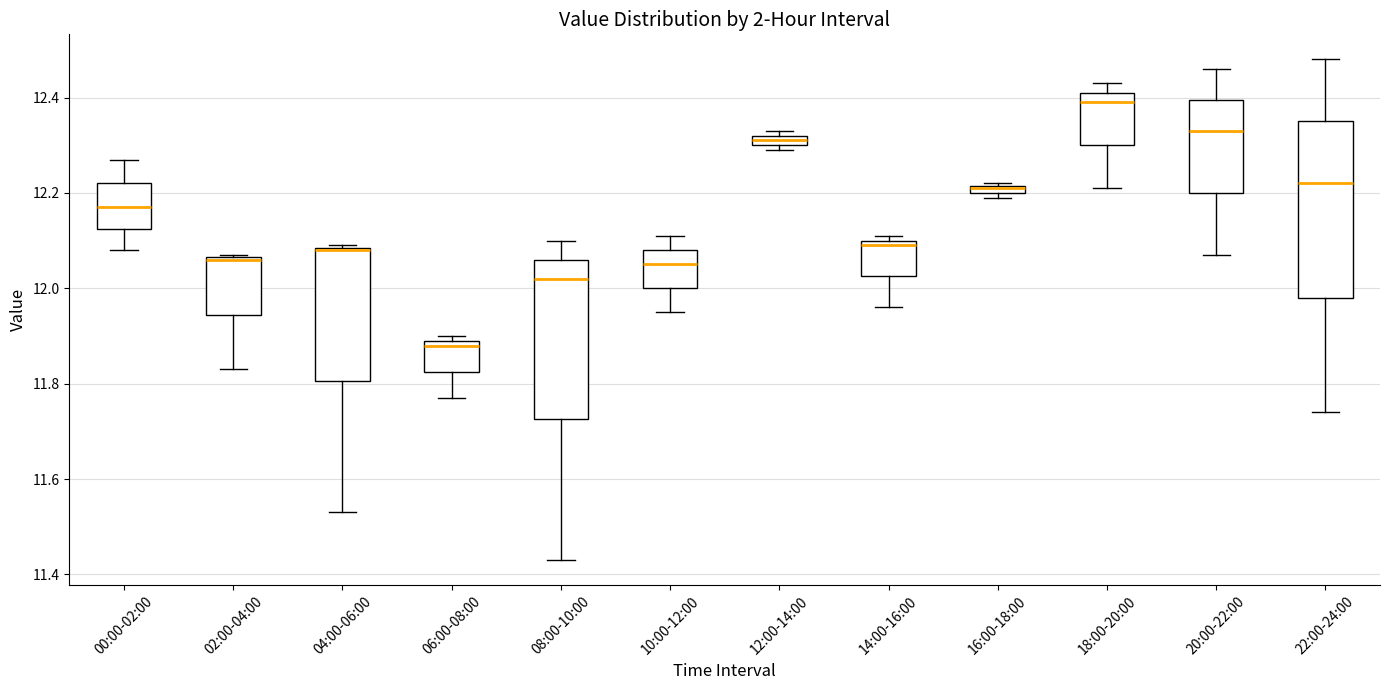

Where is the lower edge of the box for 12:00-14:00 on the y-axis? The values are not printed on the chart, so give them approximately, as read against the axis.

12.30